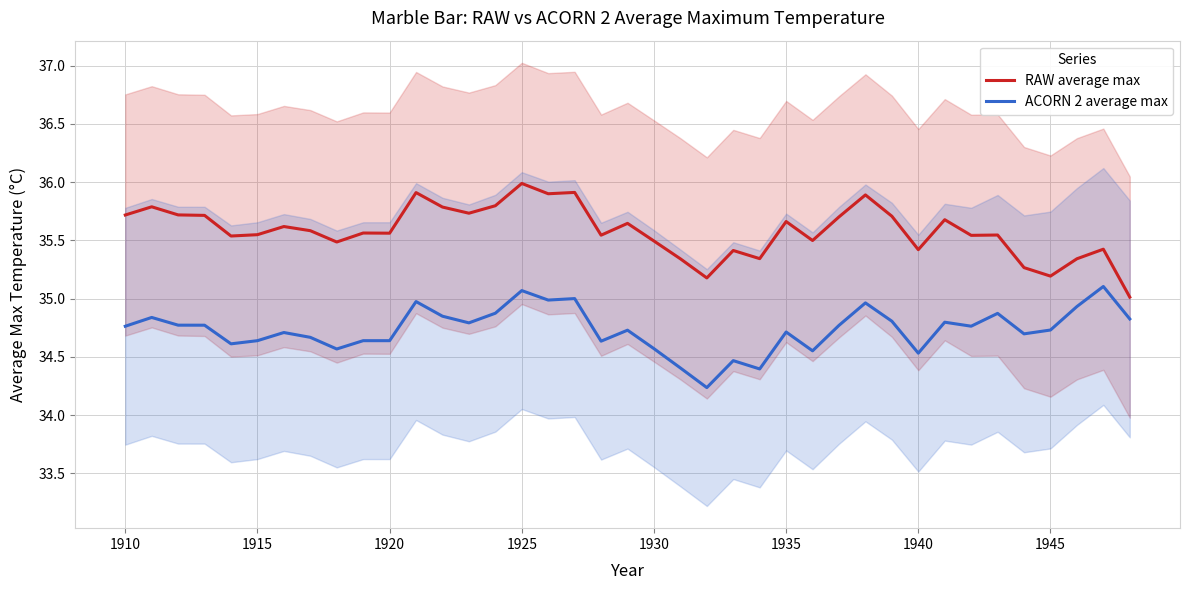

True or false: ACORN 2 average max and RAW average max intersect in this chart.

False